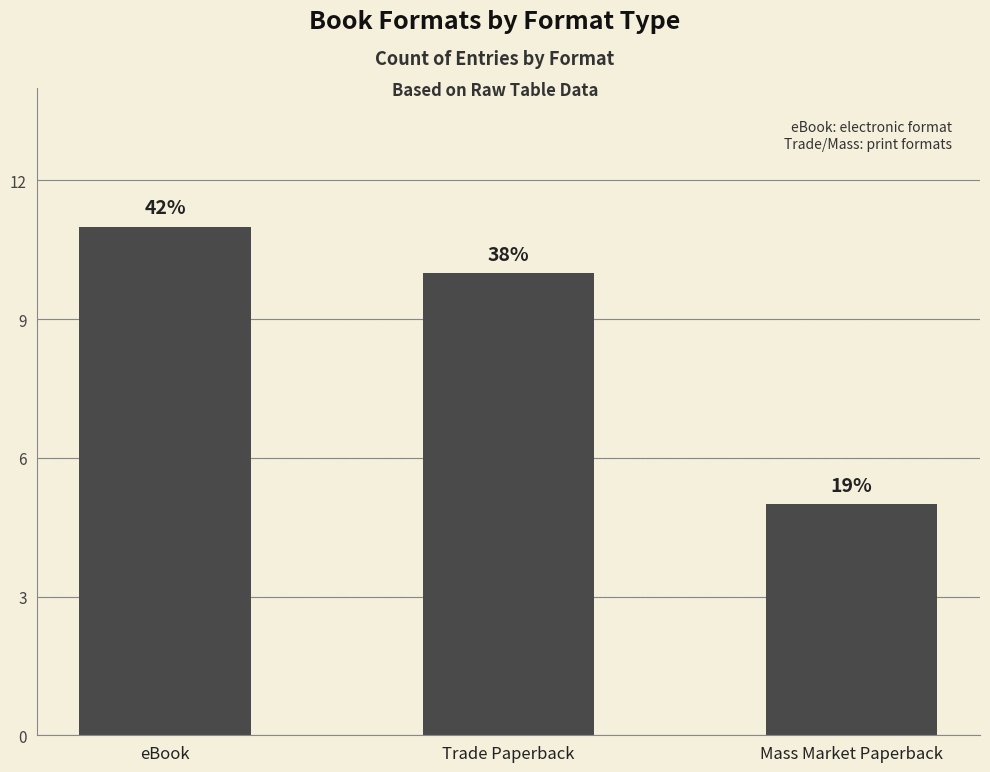

Count the values in the range 5 to 11.

3